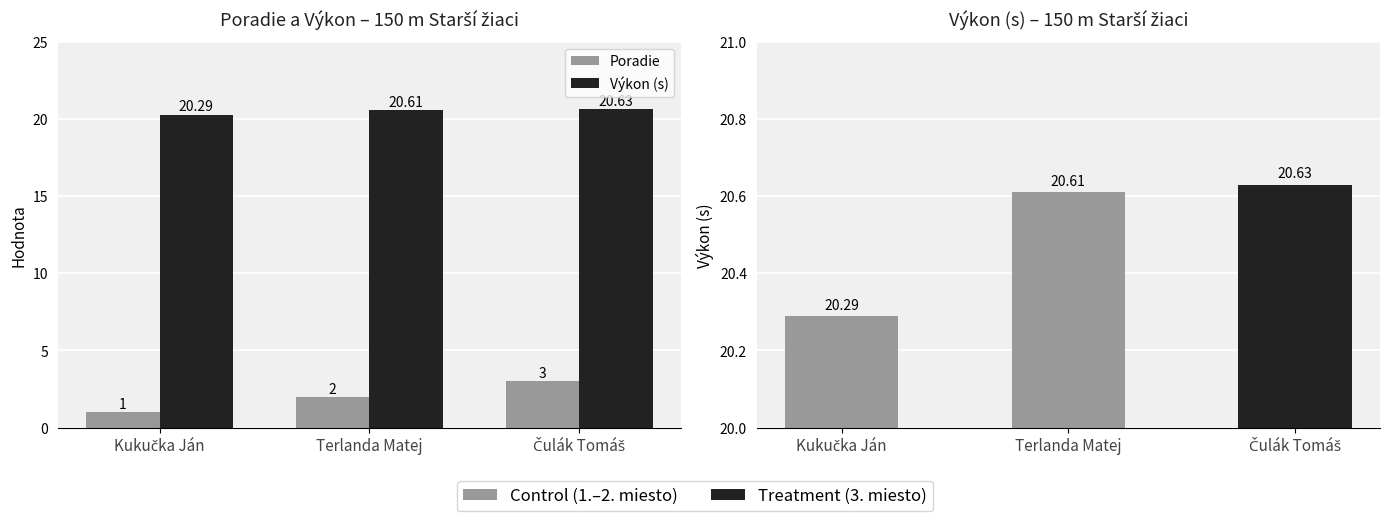

Which series changed the most between Terlanda Matej and Čulák Tomáš?

Poradie